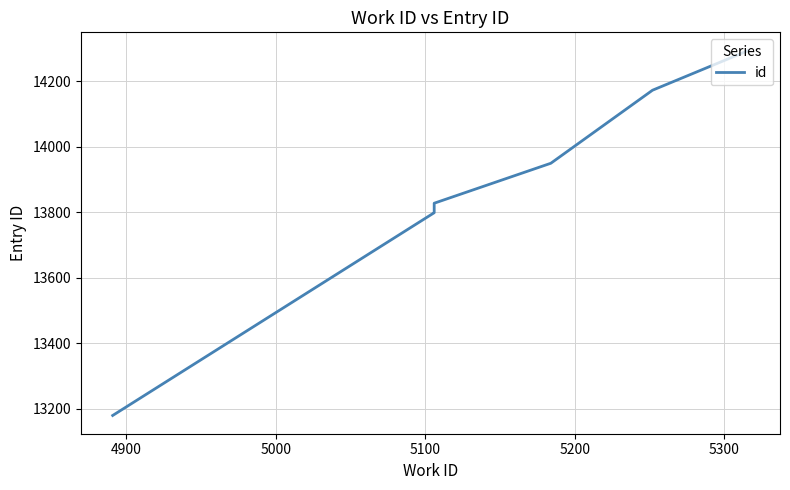

How many data points are less than 13804?

4